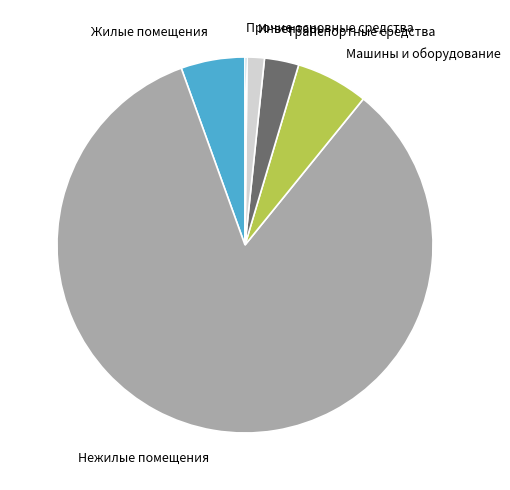

Between Машины и оборудование and Нежилые помещения, which is larger?

Нежилые помещения